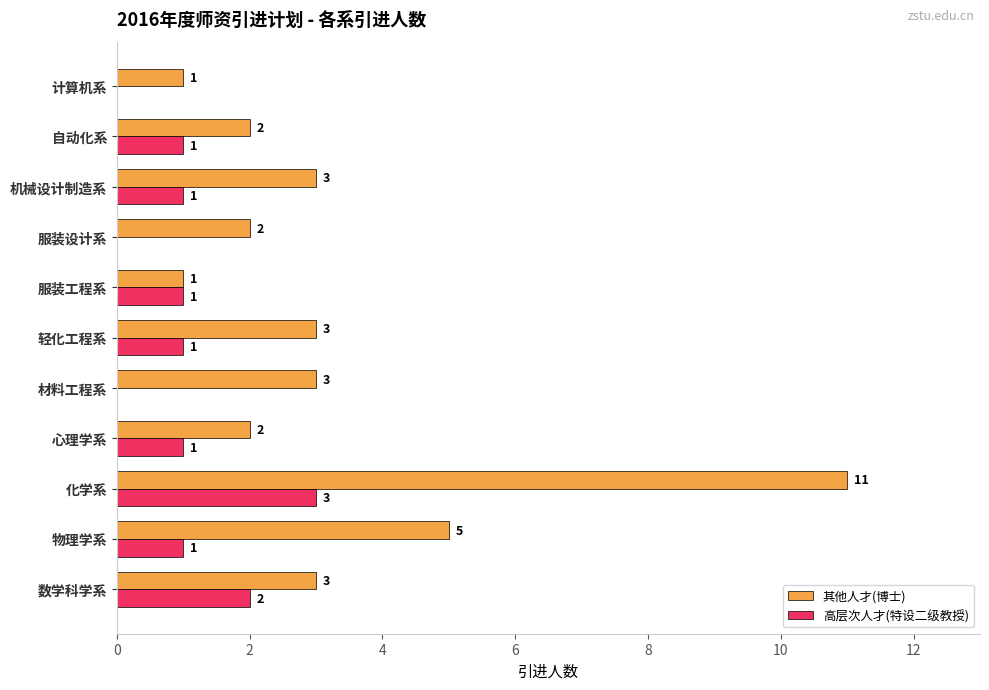

Between 物理学系 and 心理学系, which series saw the biggest shift?

其他人才(博士)